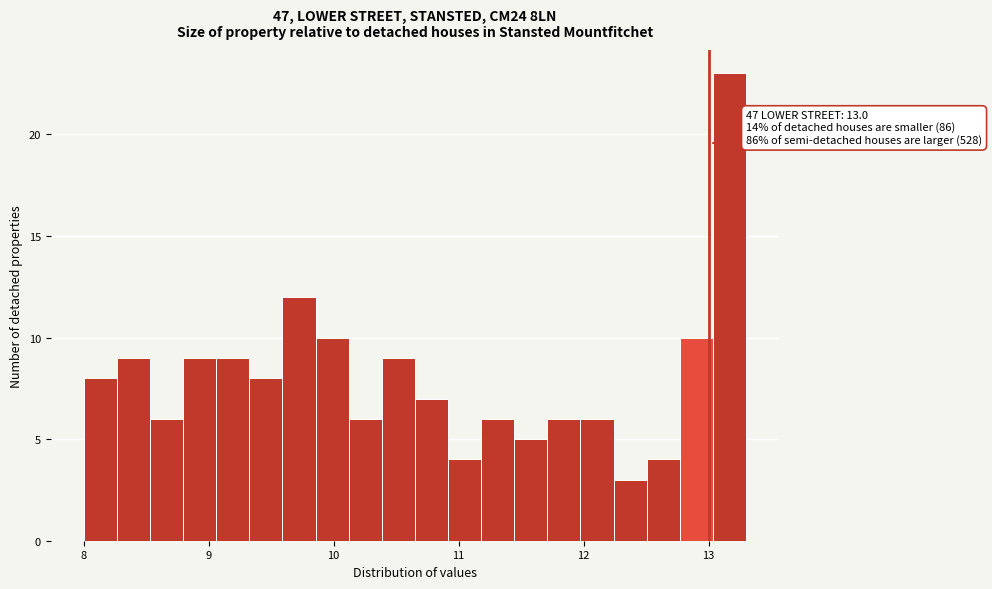

Around what value on the x-axis is the tallest bar? Give the approximate position of its centre, as read against the axis.

13.2